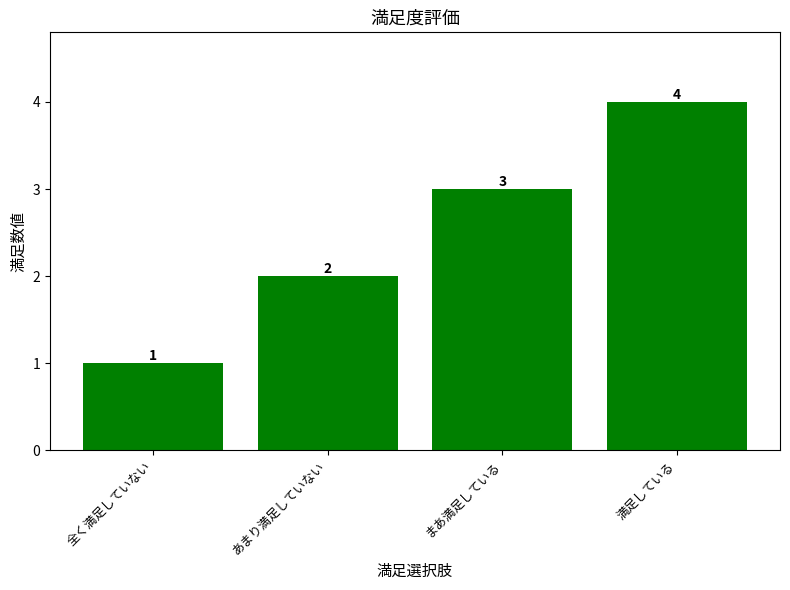

What position from the left is 満足している?

4